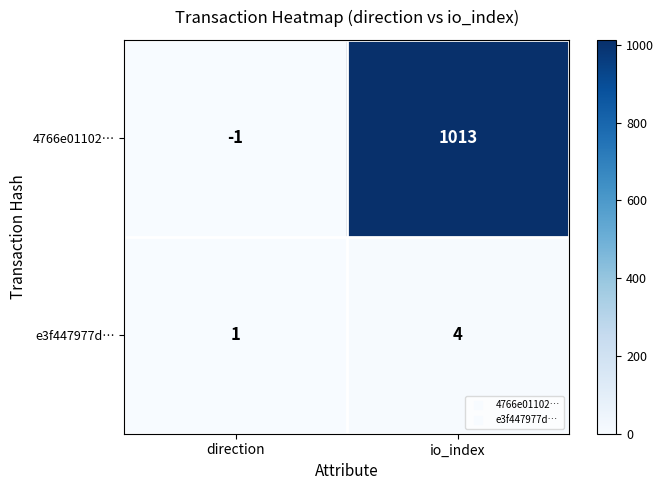

Reading left to right, extract all data points from this chart.

4766e01102…: -1	1013
e3f447977d…: 1	4